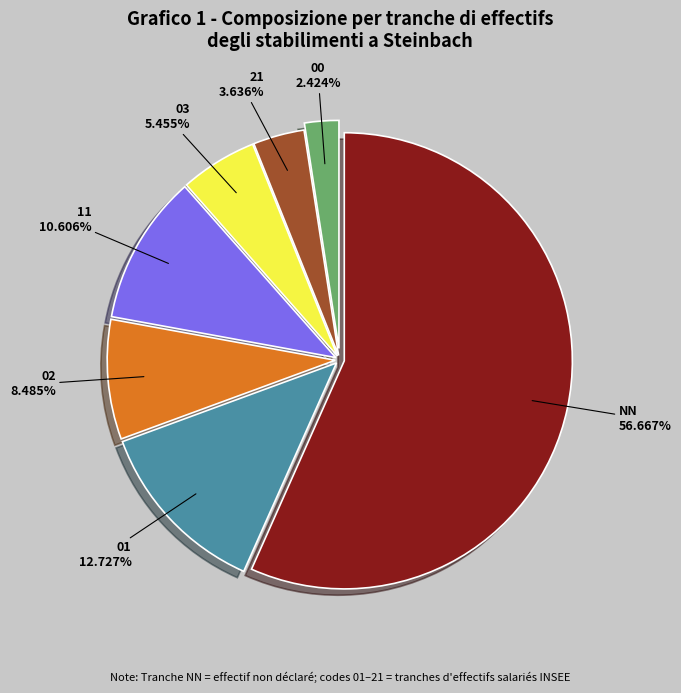

Is there a majority slice in this chart?

Yes